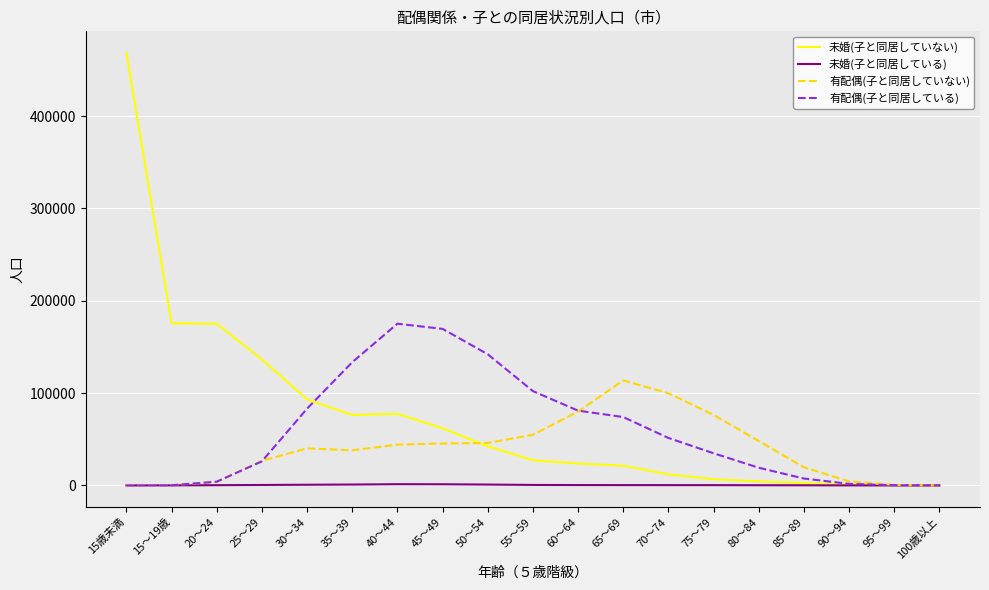

The value of 未婚(子と同居している) at 80～84 is 210. True or false?

True